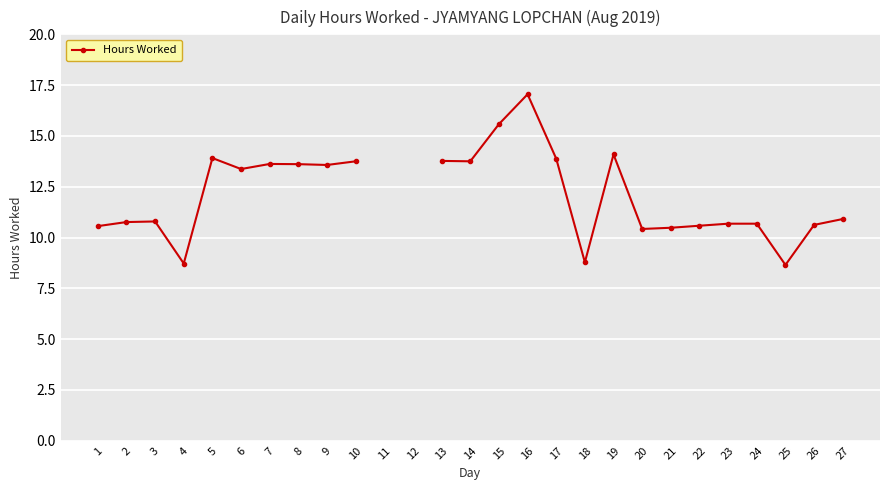

How many lines are shown in the chart?

1